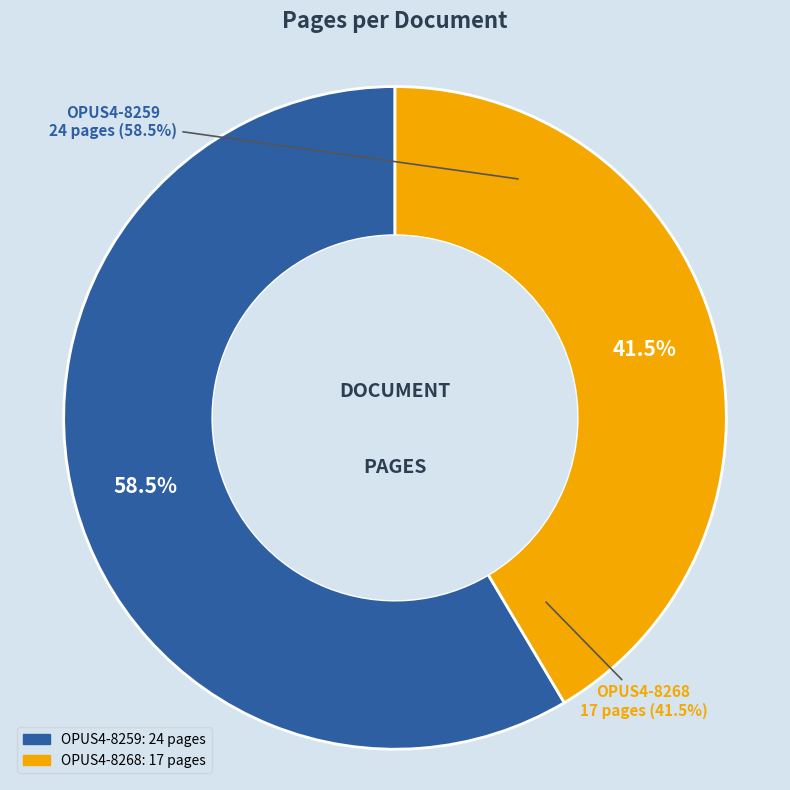

To the nearest percent, what is the average slice percentage?

50%